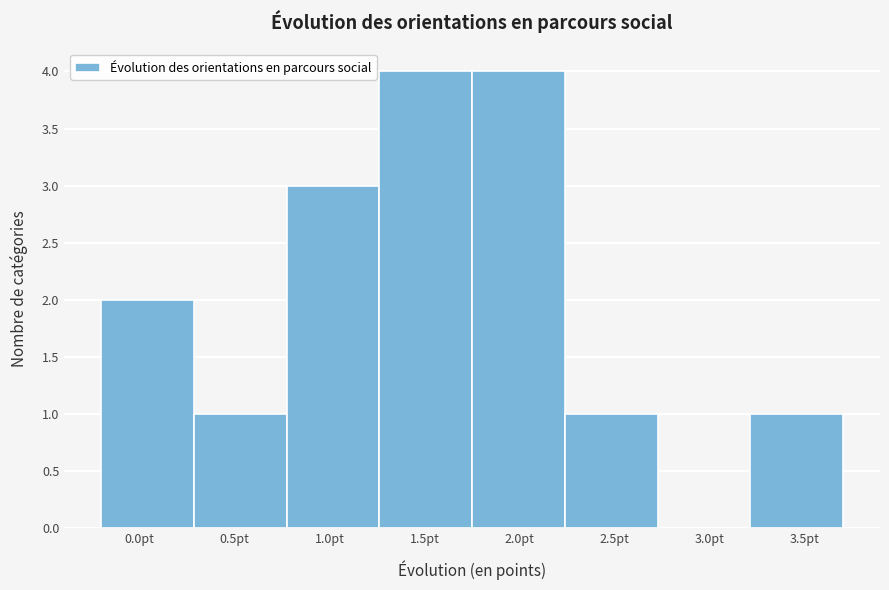

Reading left to right, transcribe this chart: for each bar, give the range it covers on the x-axis and its height. Neither the bar edges nor the heights are printed on the chart, so give them approximately, as read against the axes.

-0.20 to 0.30: 2
0.30 to 0.80: 1
0.80 to 1.25: 3
1.25 to 1.75: 4
1.75 to 2.25: 4
2.25 to 2.75: 1
2.75 to 3.20: 0
3.20 to 3.70: 1